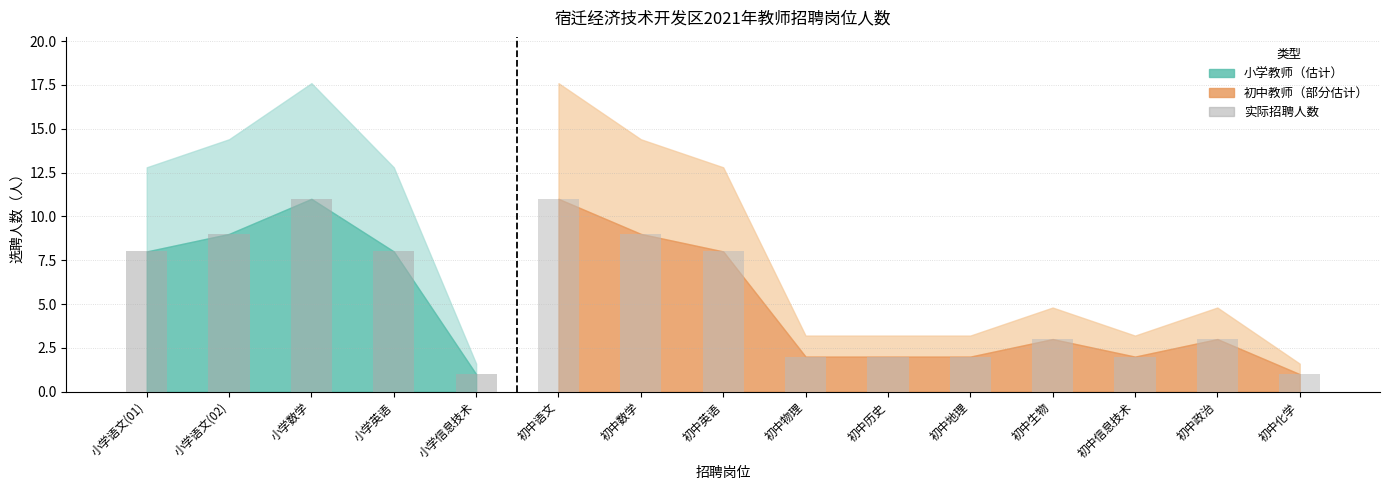

Count the number of categories in the chart.

15